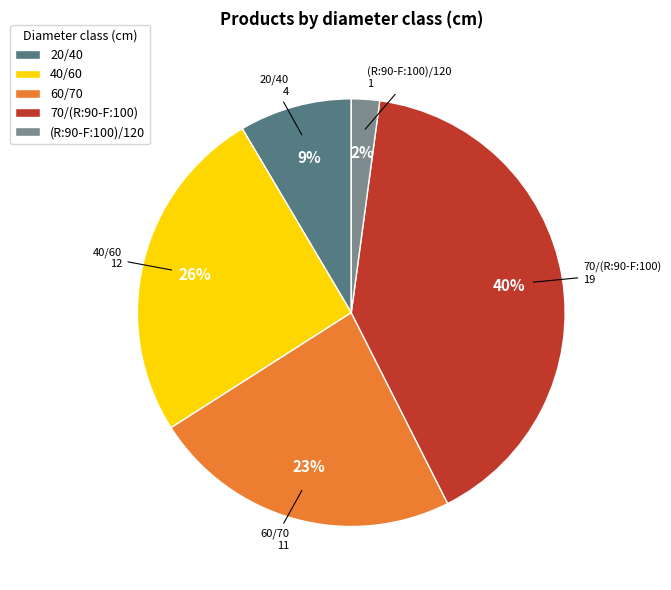

Between 70/(R:90-F:100) and 60/70, which is larger?

70/(R:90-F:100)